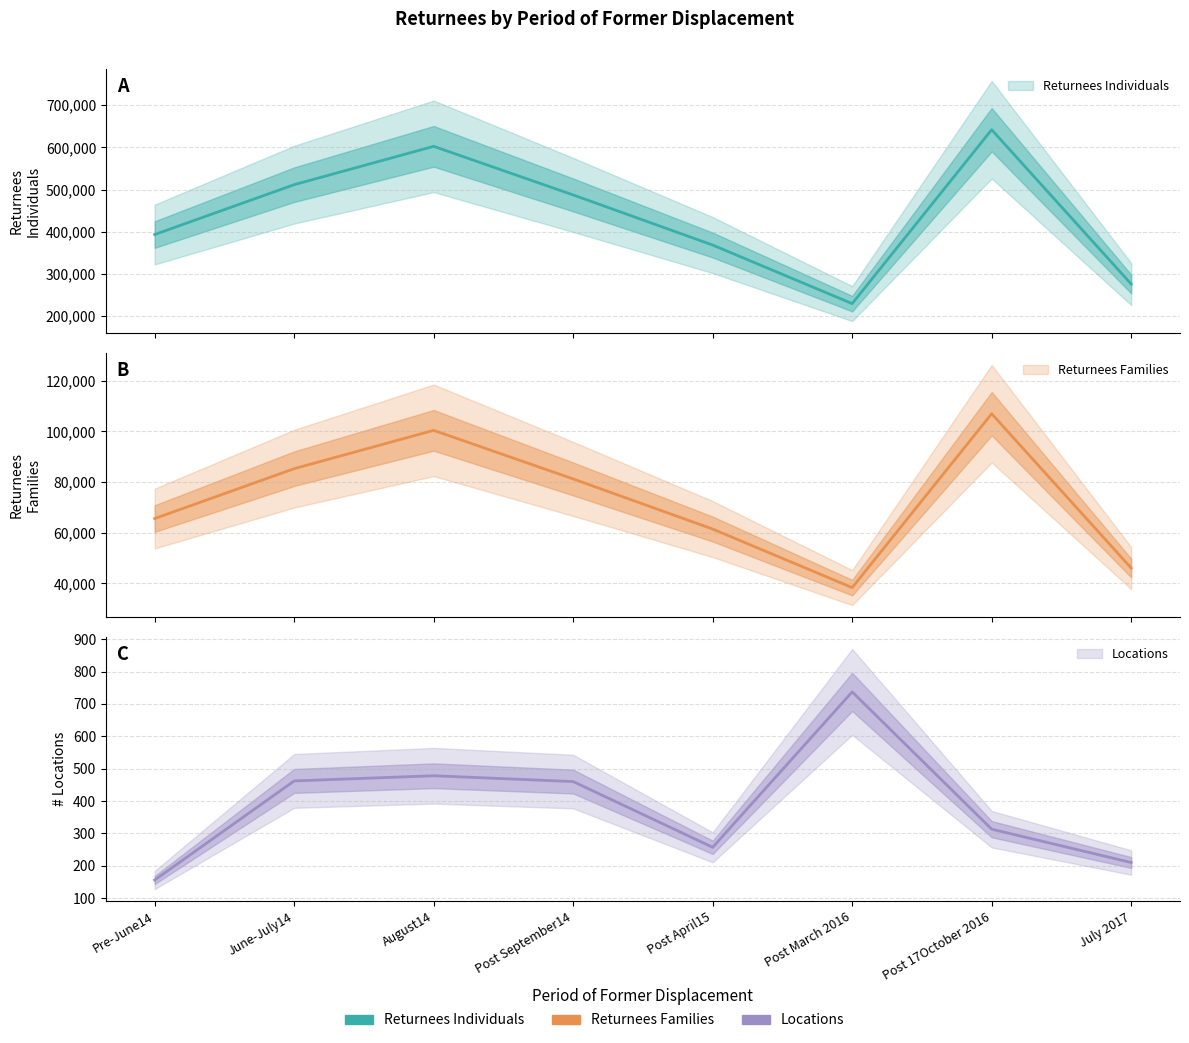

At how many categories does at least one series exceed 560296?

2